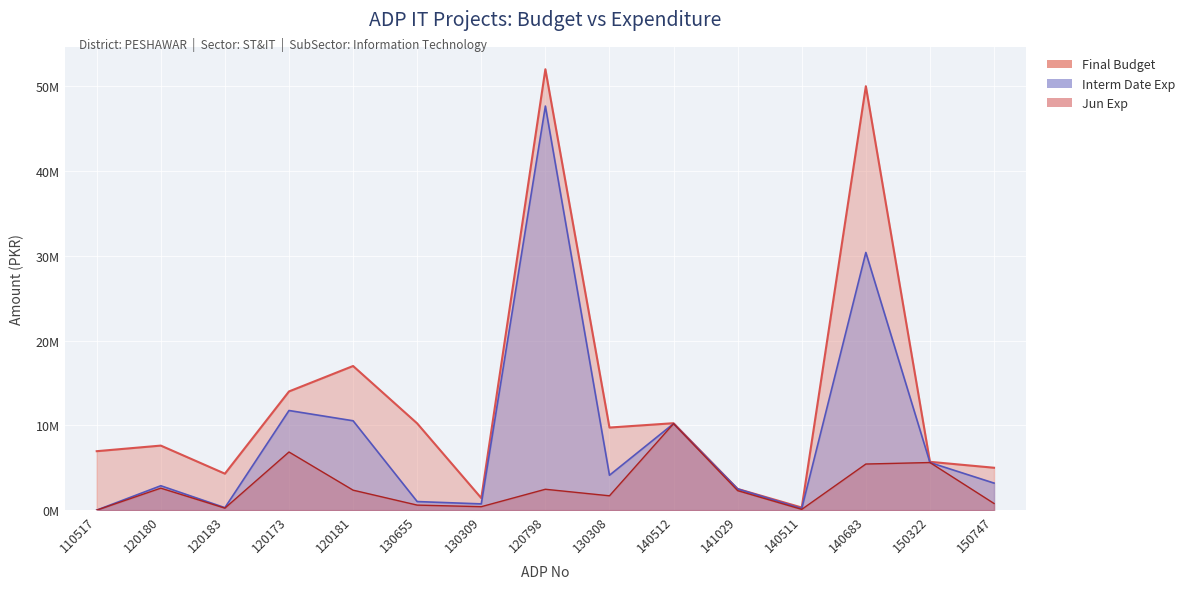

Rank the categories by Jun Exp value from lowest to highest.

110517, 140511, 120183, 130309, 130655, 150747, 130308, 141029, 120181, 120798, 120180, 140683, 150322, 120173, 140512